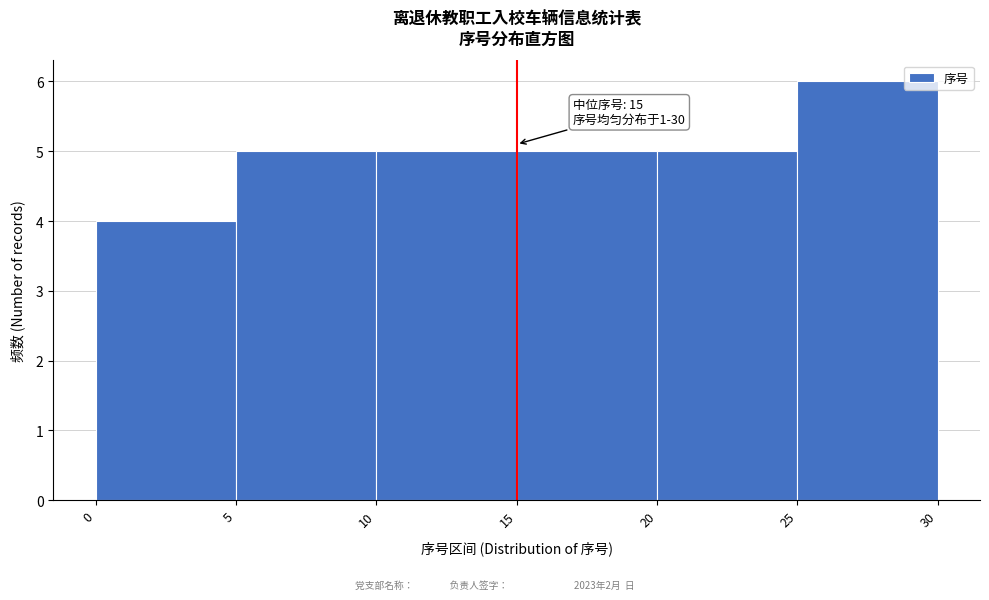

Over which range of the x-axis is the bar tallest?

25 to 30